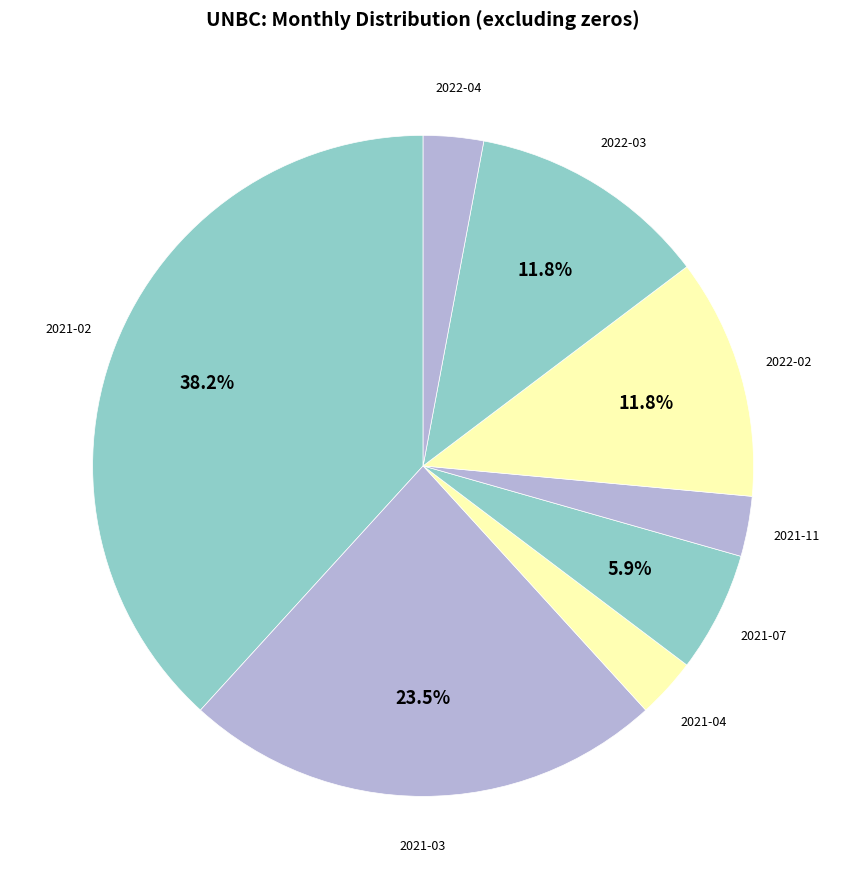

To the nearest percent, what percentage of the pie is 2021-07?

6%